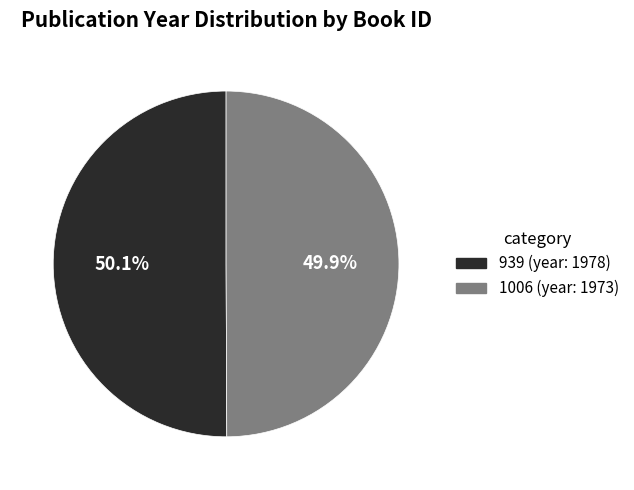

The 1006 slice represents 50% of the pie. True or false?

True